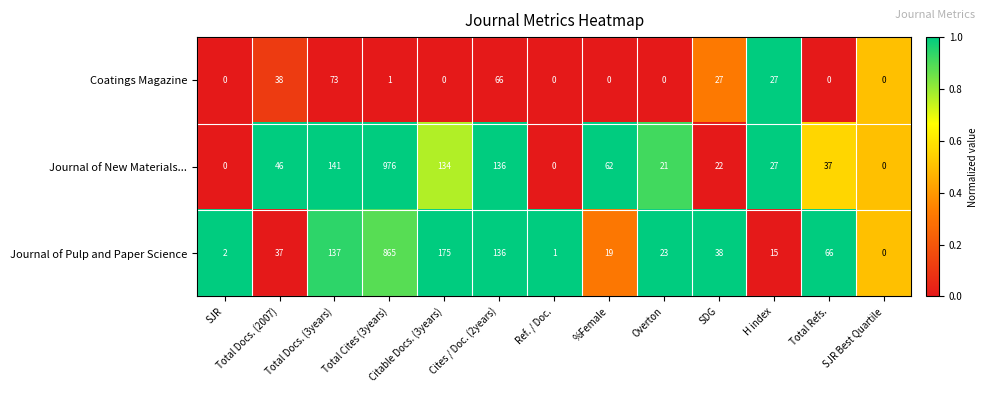

What is the highest value of the Journal of New Materials... series?

976